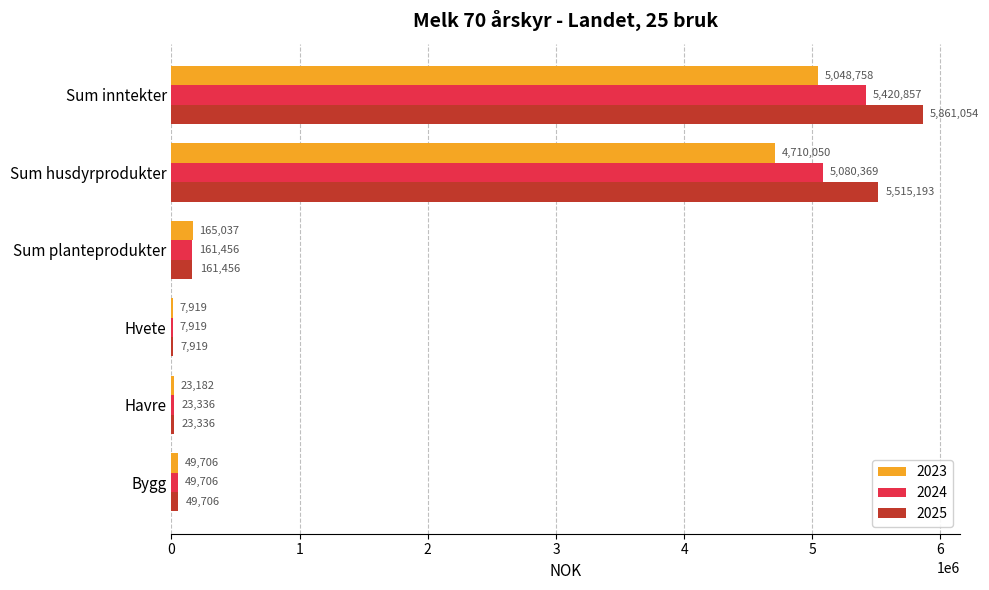

True or false: 2025 has a value of 5515193 at Sum husdyrprodukter.

True